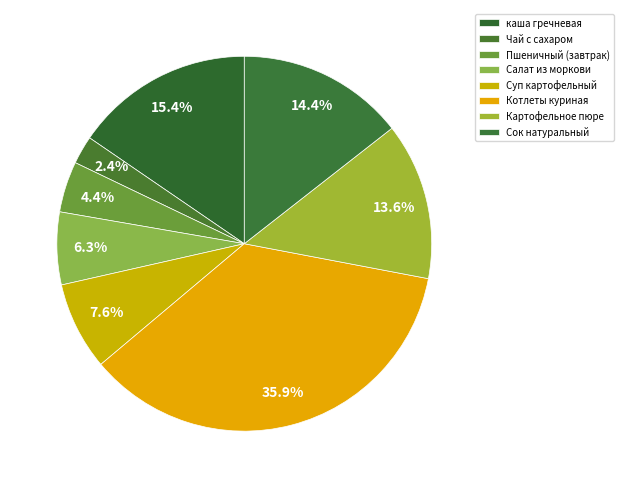

Rank the categories by value from lowest to highest.

Чай с сахаром, Пшеничный (завтрак), Салат из моркови, Суп картофельный, Картофельное пюре, Сок натуральный, каша гречневая, Котлеты куриная